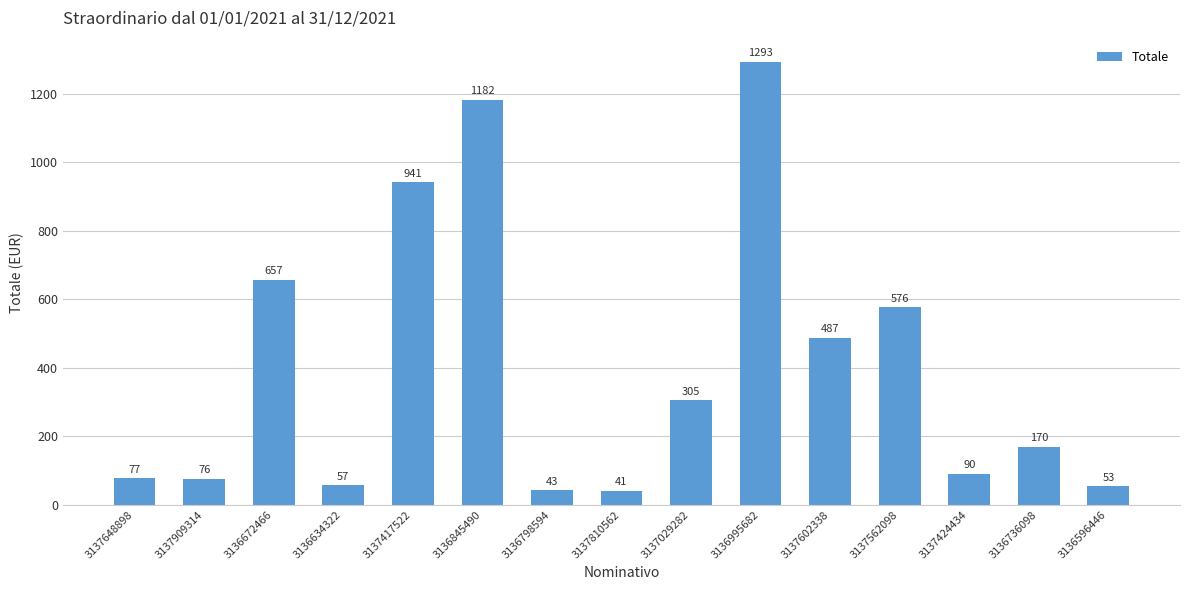

What is the sum of the values at 3136634322 and 3137562098?

633.0